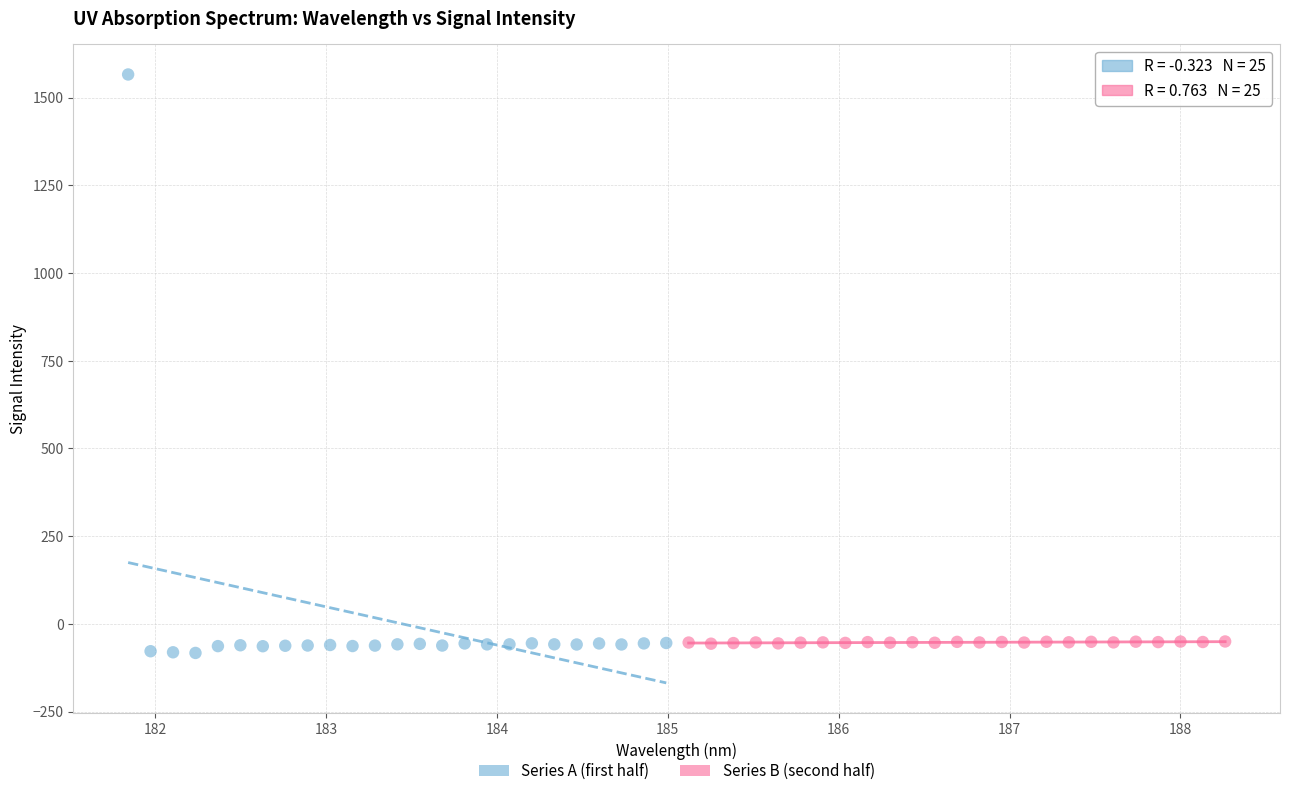

Which series reaches the maximum Y coordinate?

Series A (first half)